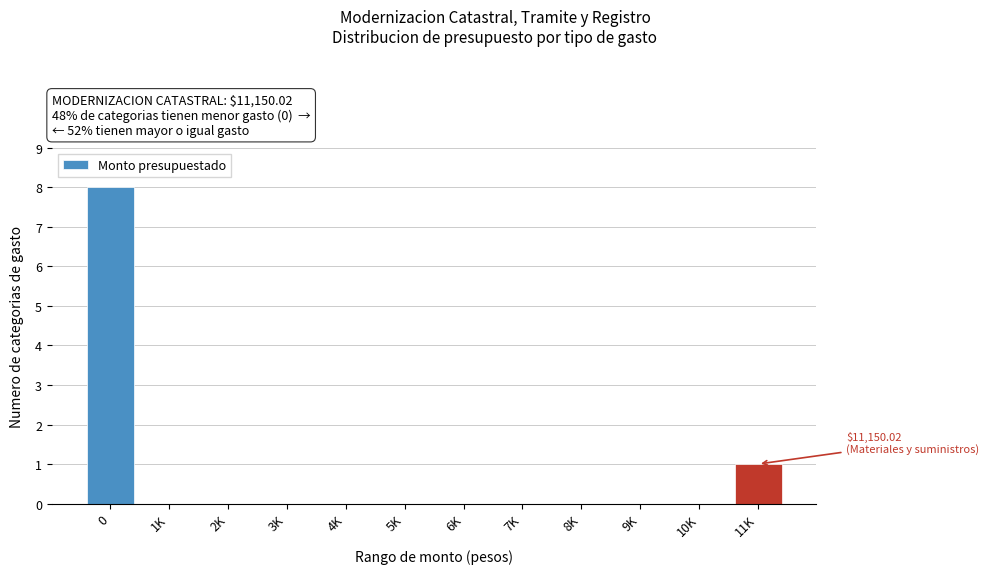

Reading right to left, transcribe all the data shown in this chart.

11K=1	10K=0	9K=0	8K=0	7K=0	6K=0	5K=0	4K=0	3K=0	2K=0	1K=0	0=8